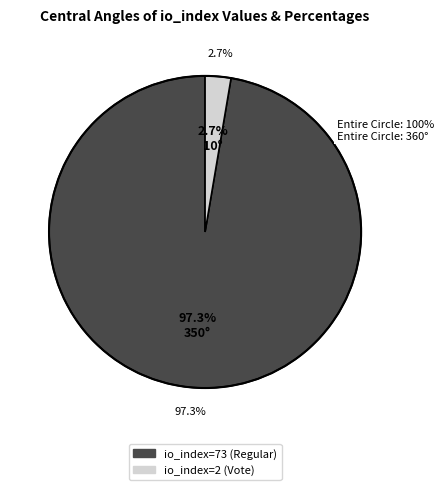

To the nearest percent, what portion does io_index=2 (Vote) represent?

3%